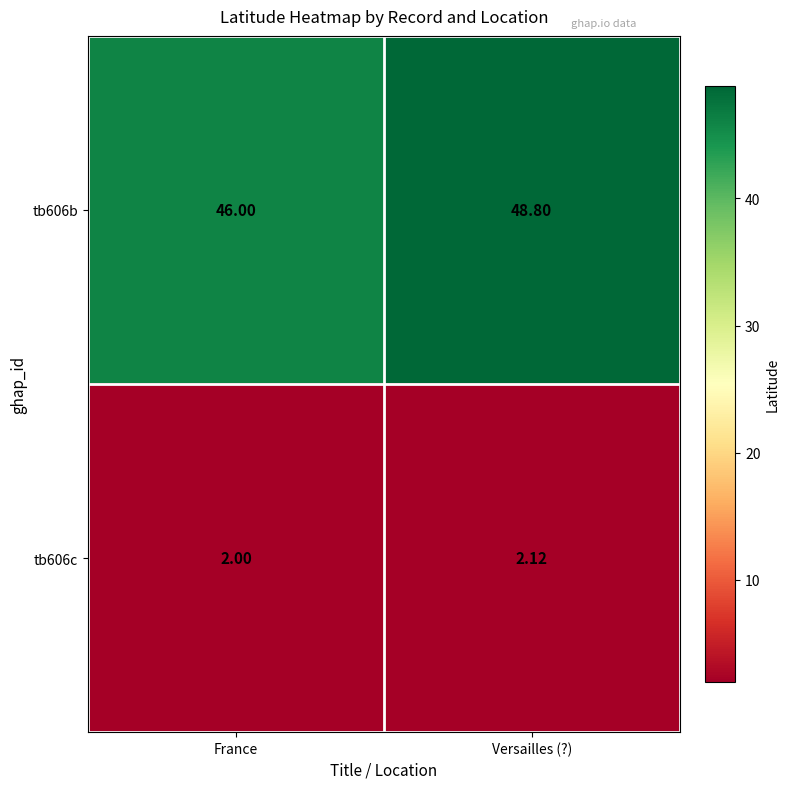

How many series are shown in this chart?

2